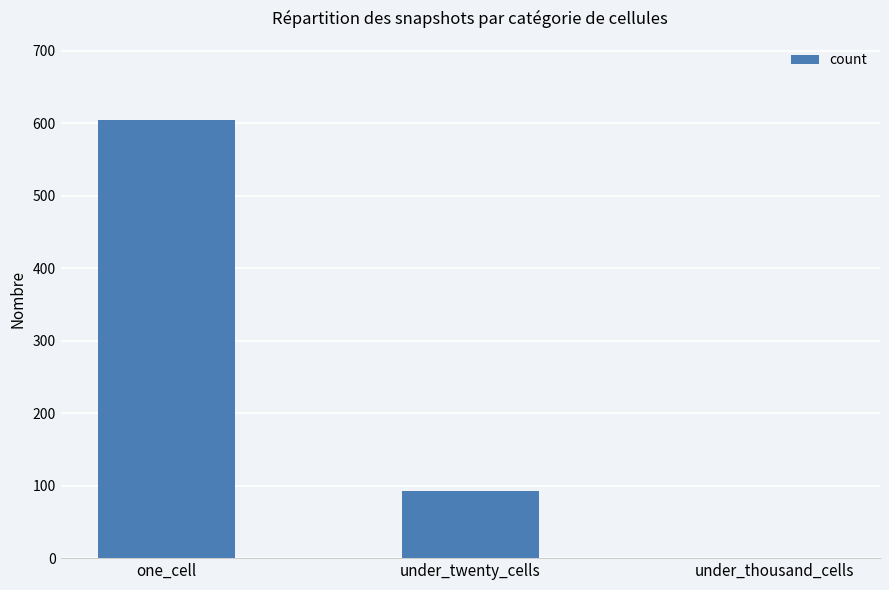

Reading left to right, transcribe all the data shown in this chart.

one_cell=605	under_twenty_cells=92	under_thousand_cells=0